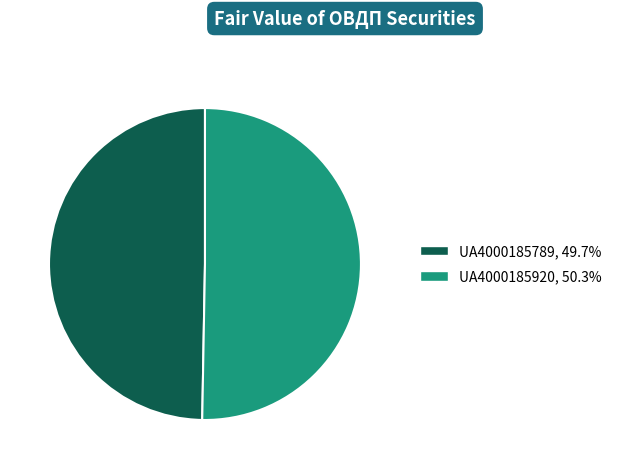

Does UA4000185789 account for over 50% of the chart?

No